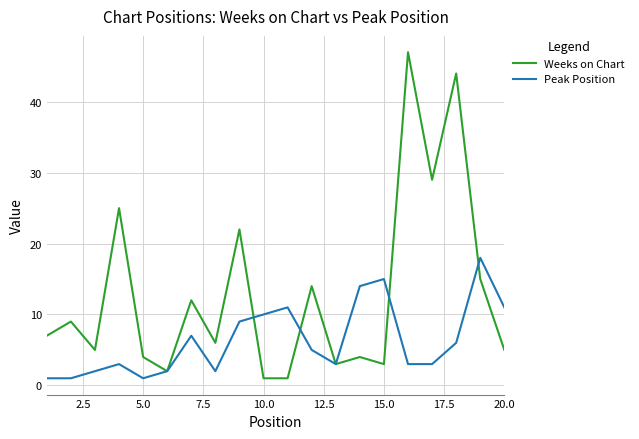

Reading right to left, transcribe all the data shown in this chart.

Weeks on Chart: 5	15	44	29	47	3	4	3	14	1	1	22	6	12	2	4	25	5	9	7
Peak Position: 11	18	6	3	3	15	14	3	5	11	10	9	2	7	2	1	3	2	1	1